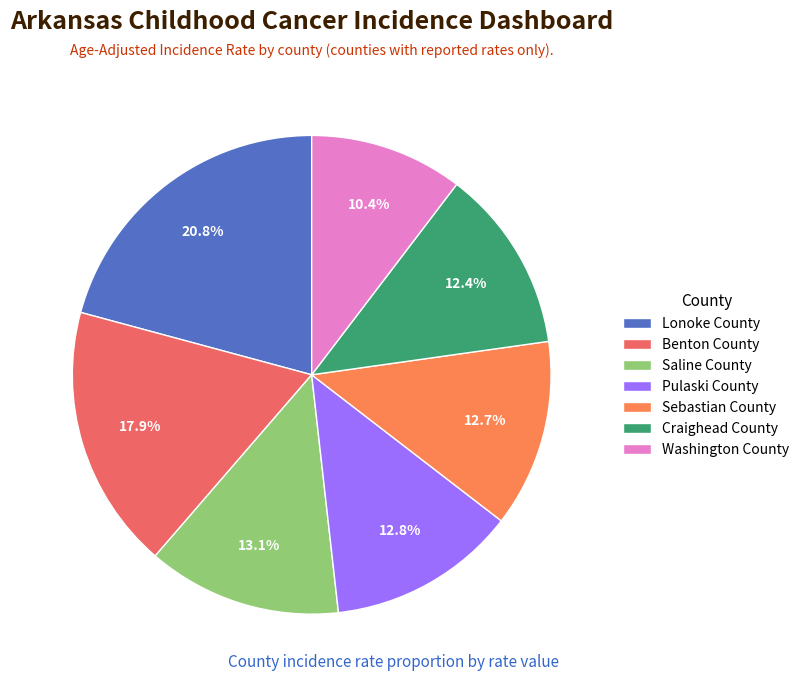

The Sebastian County slice represents 2% of the pie. True or false?

False